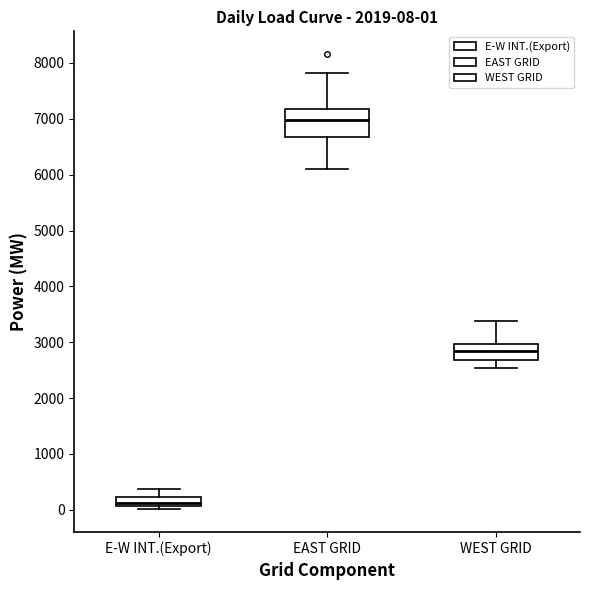

Which box's median line is the highest?

EAST GRID